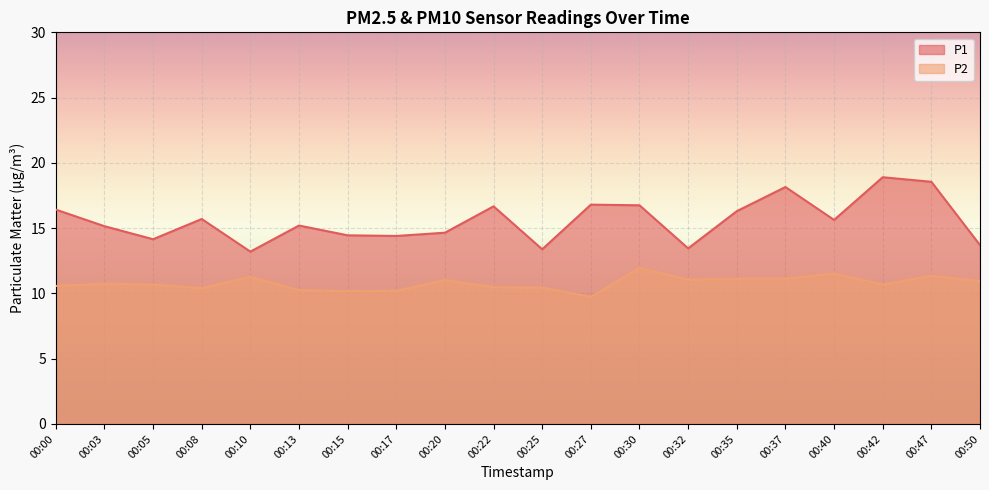

What is the difference between the P1 values at 00:30 and 00:40?

1.1